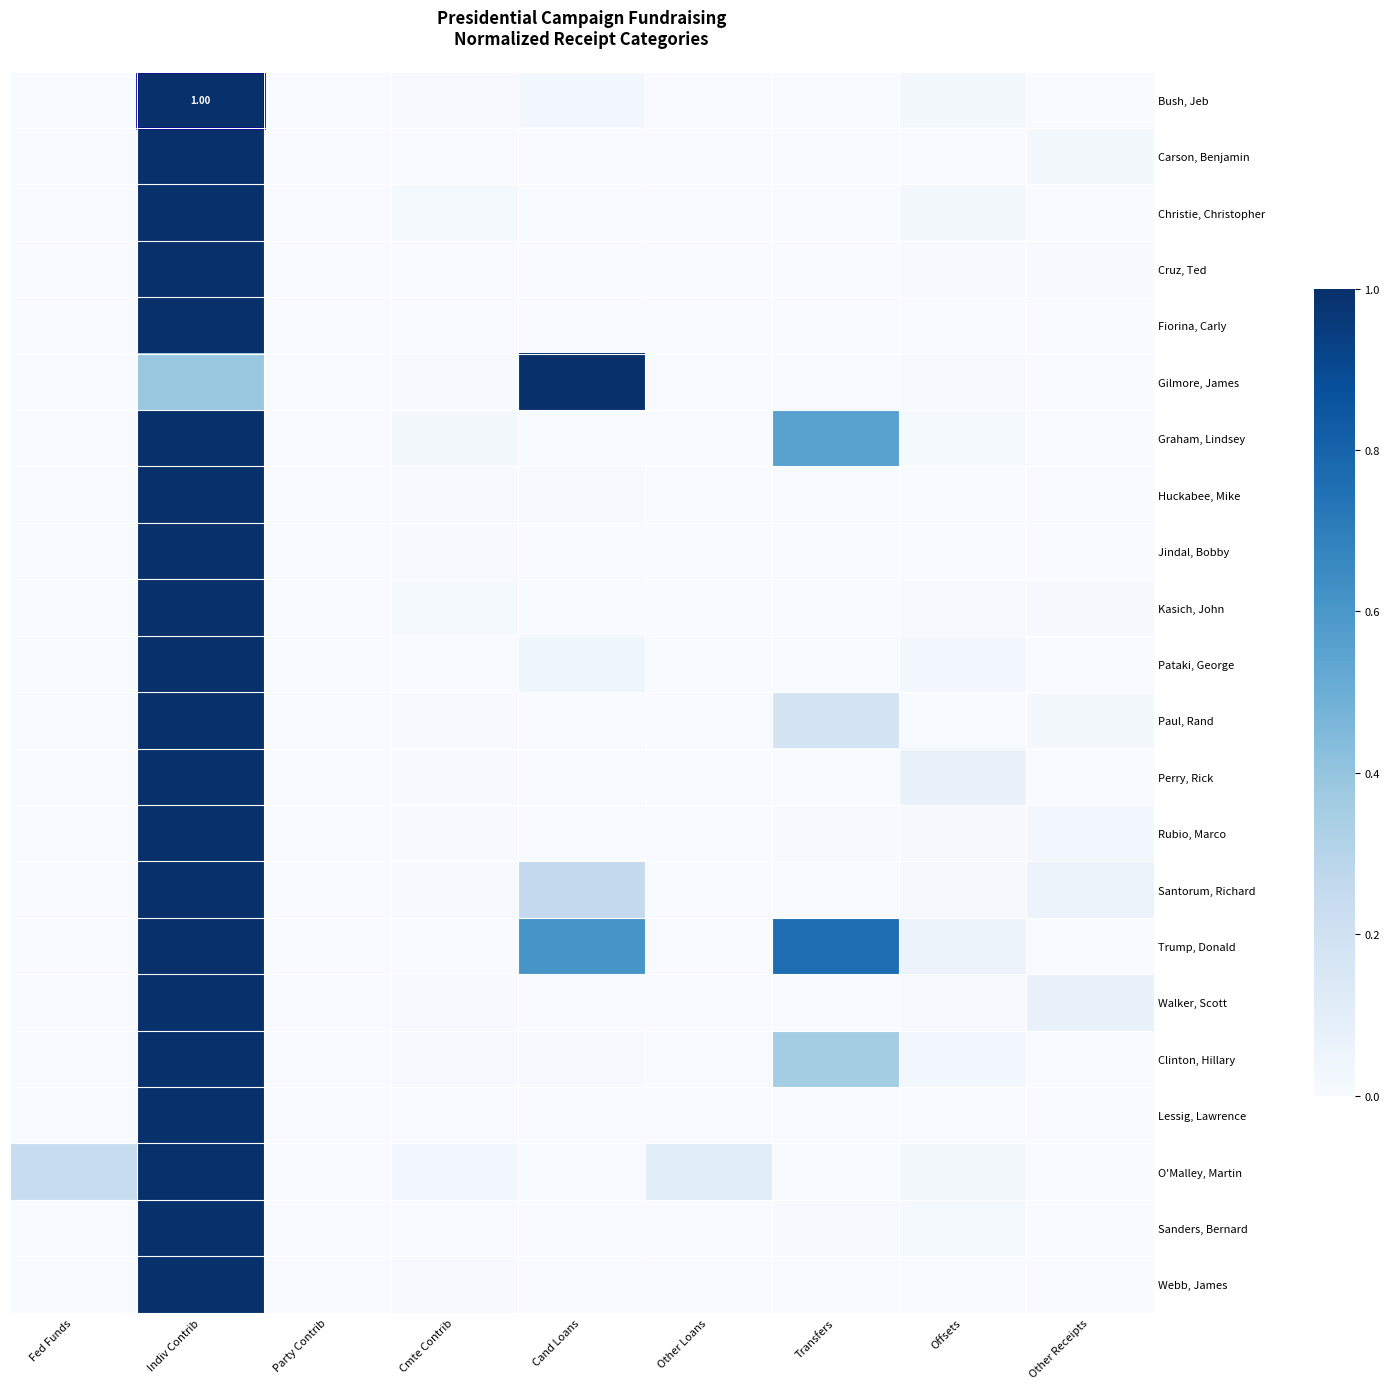

How many categories are shown in the chart?

9